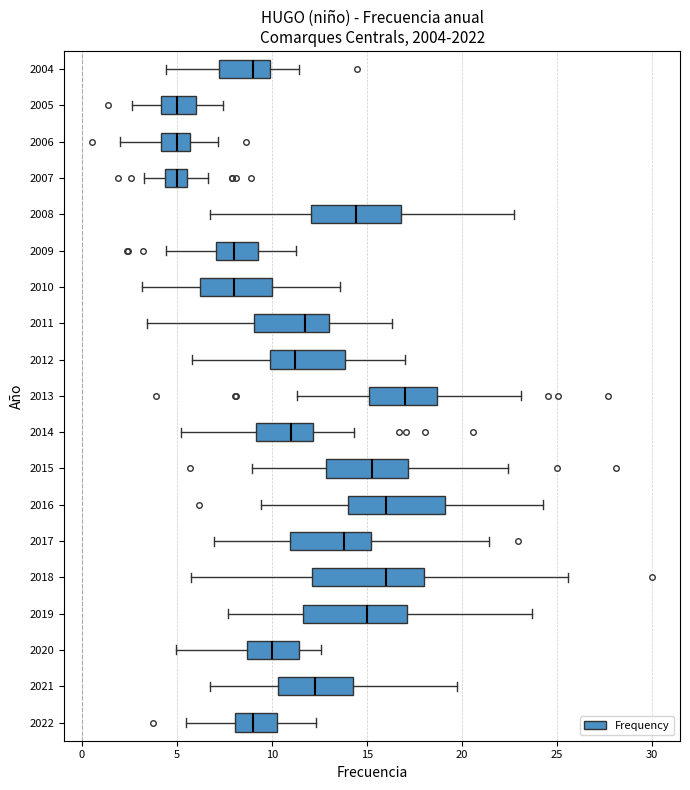

Where is the right edge of the box at y = 2007 on the x-axis? The values are not printed on the chart, so give them approximately, as read against the axis.

5.5